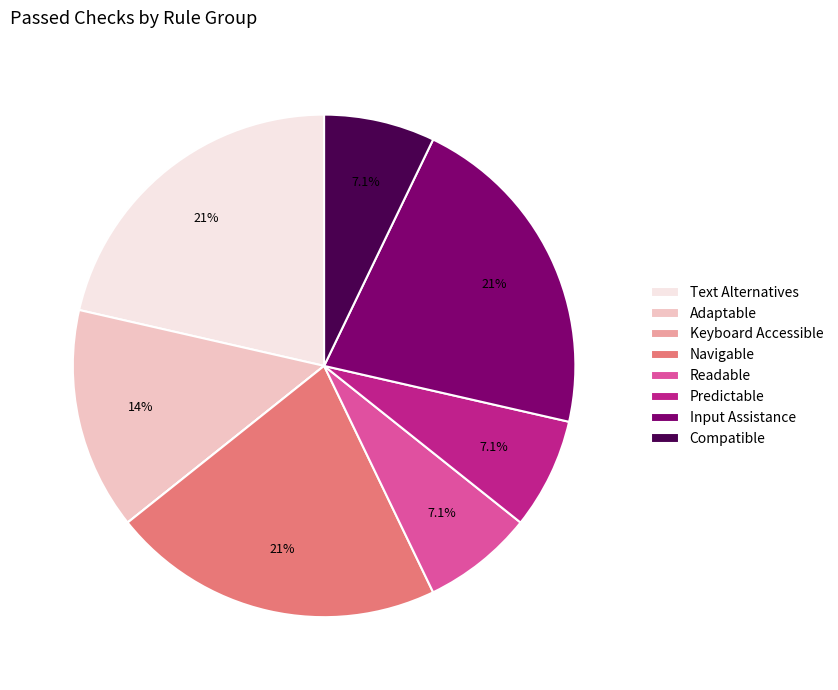

Approximately how many times larger is the value at Predictable compared to Text Alternatives?

0.3